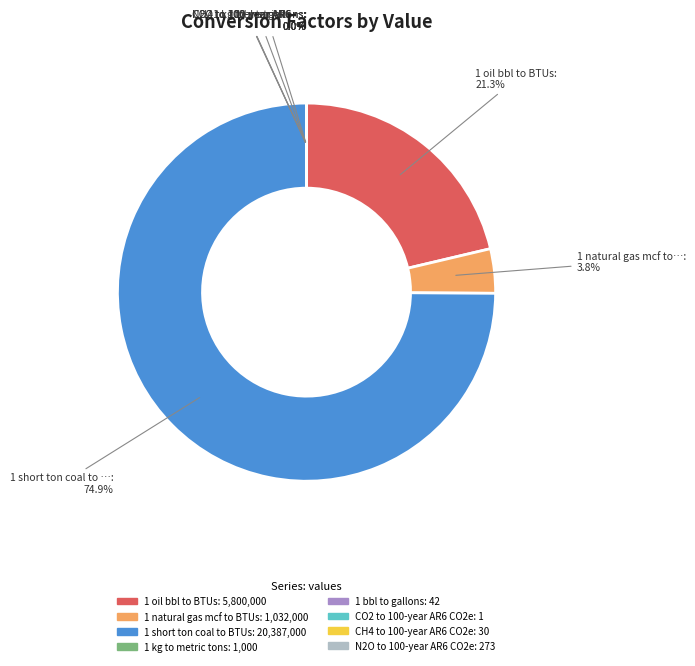

Which category accounts for the majority?

1 short ton coal to BTUs